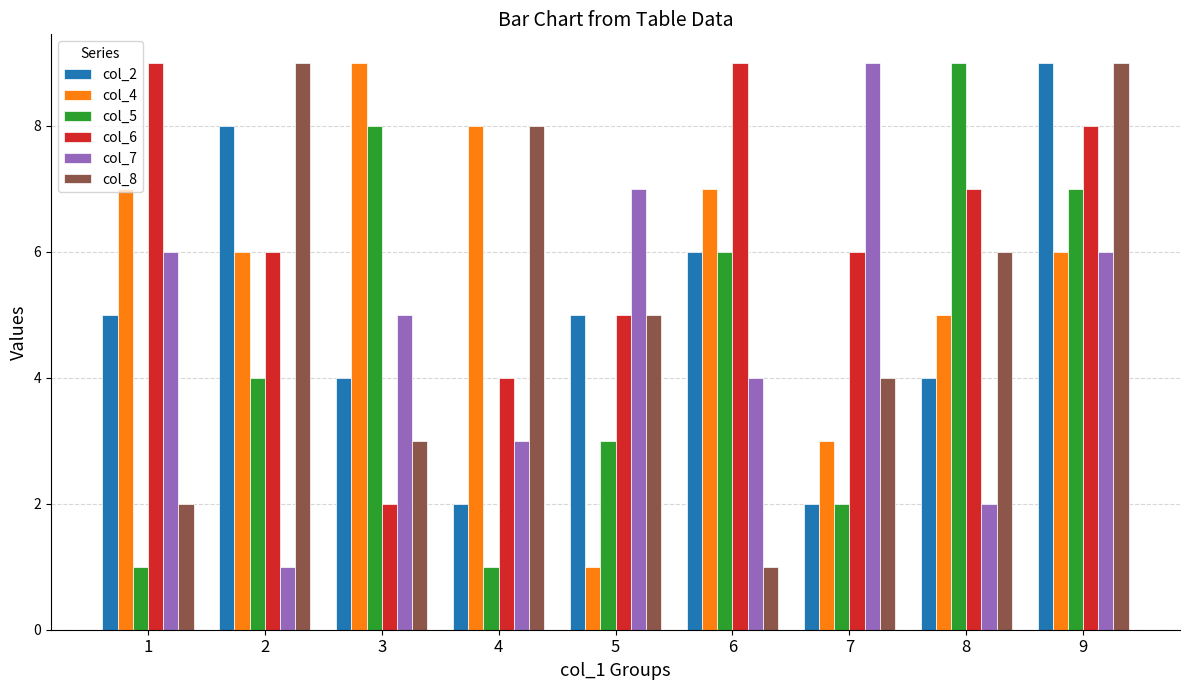

Where does the col_6 series first go above 6?

1